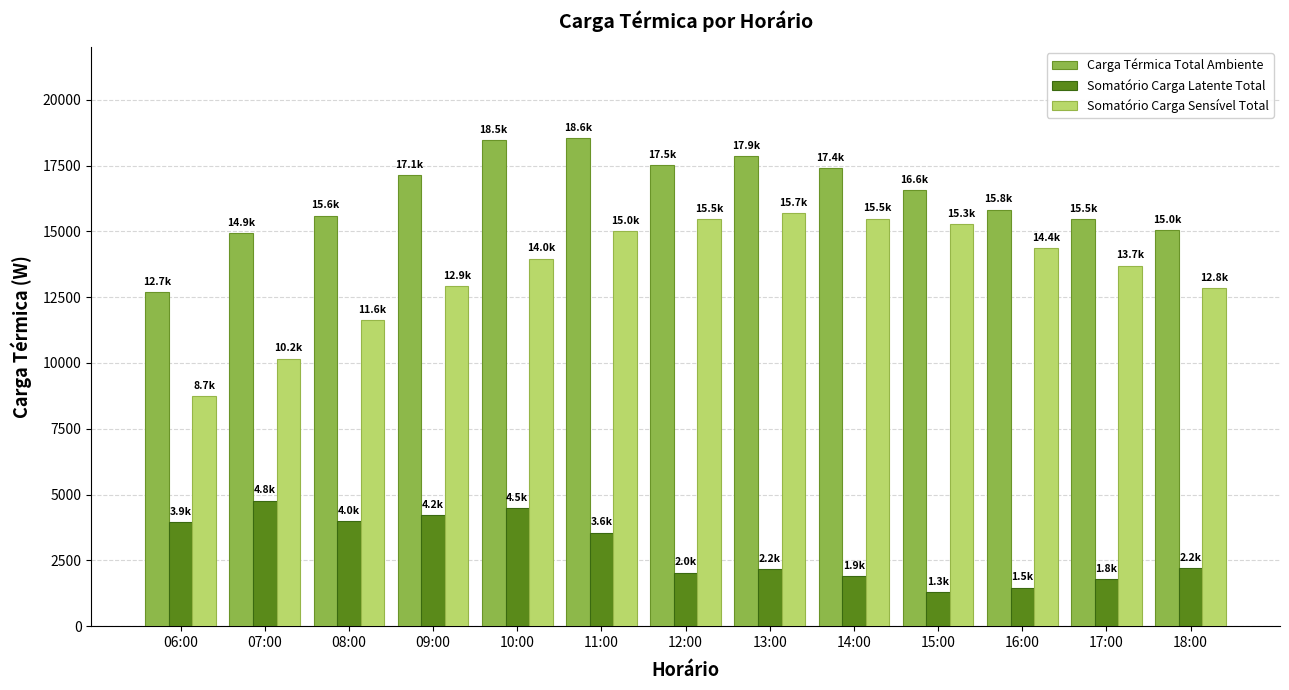

How many data points in Carga Térmica Total Ambiente are above 16570?

7